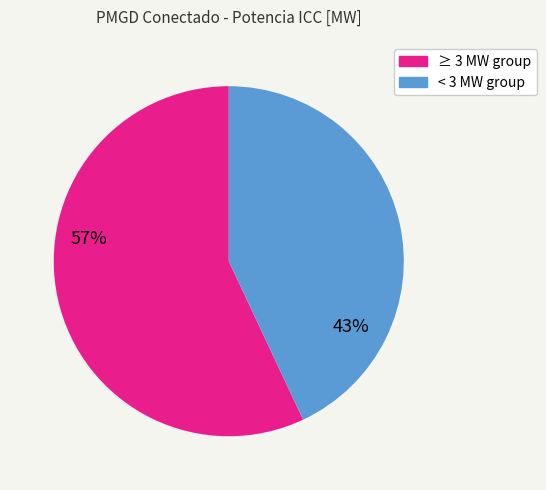

Does any single category account for the majority?

Yes